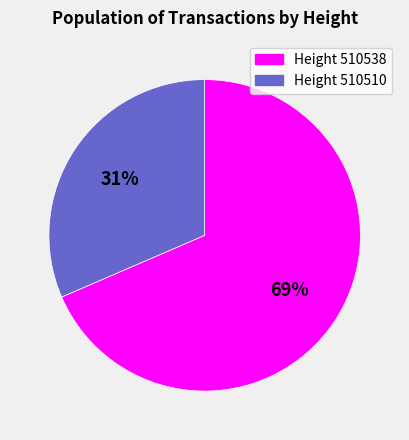

Is there any slice that represents more than half of the pie?

Yes